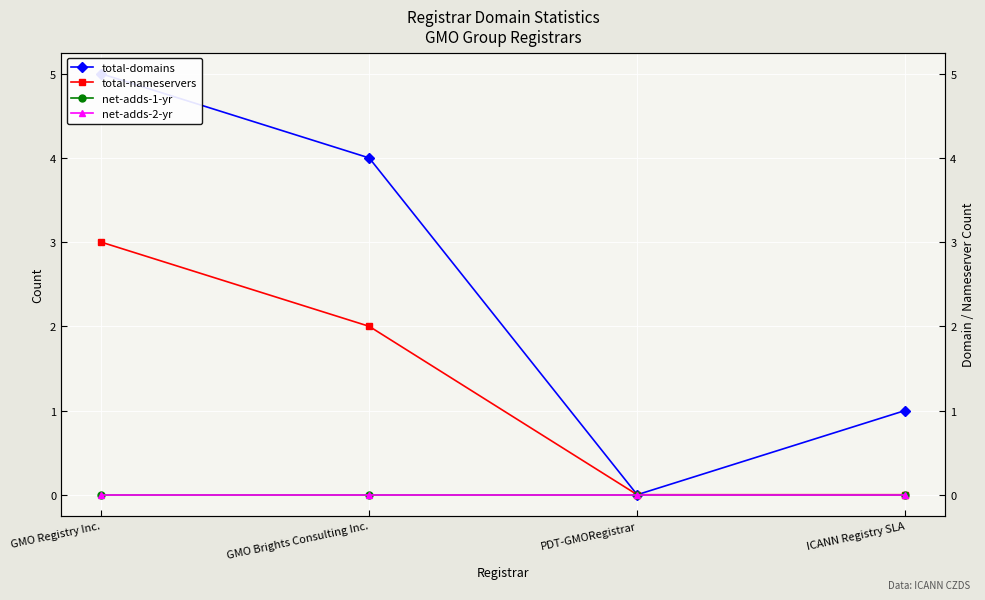

At which label does net-adds-1-yr reach its peak?

GMO Registry Inc.